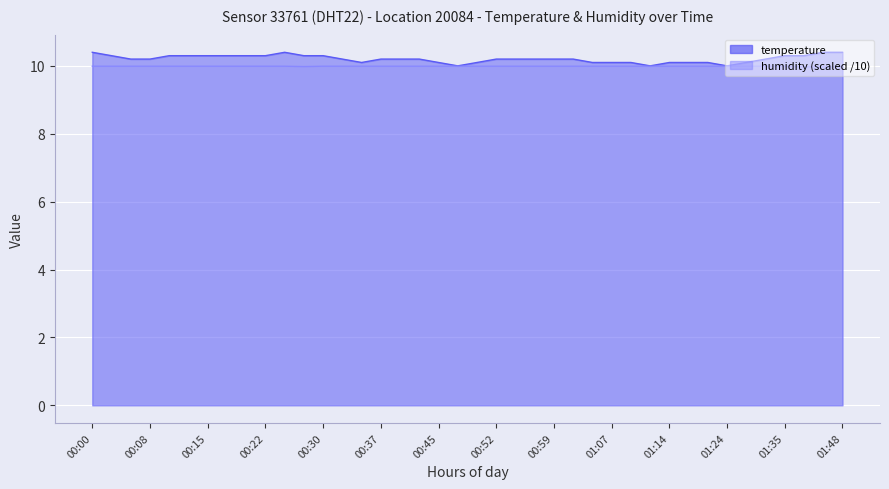

Reading right to left, extract all data points from this chart.

temperature: 10.4	10.4	10.3	10.3	10.2	10.1	10.0	10.1	10.1	10.1	10.0	10.1	10.1	10.1	10.2	10.2	10.2	10.2	10.2	10.1	10.0	10.1	10.2	10.2	10.2	10.1	10.2	10.3	10.3	10.4	10.3	10.3	10.3	10.3	10.3	10.3	10.2	10.2	10.3	10.4
humidity: 10.0	10.0	10.0	10.0	10.0	10.0	10.0	10.0	10.0	10.0	10.0	10.0	10.0	10.0	10.0	10.0	10.0	10.0	10.0	10.0	10.0	10.0	10.0	10.0	10.0	10.0	10.0	10.0	10.0	10.0	10.0	10.0	10.0	10.0	10.0	10.0	10.0	10.0	10.0	10.0